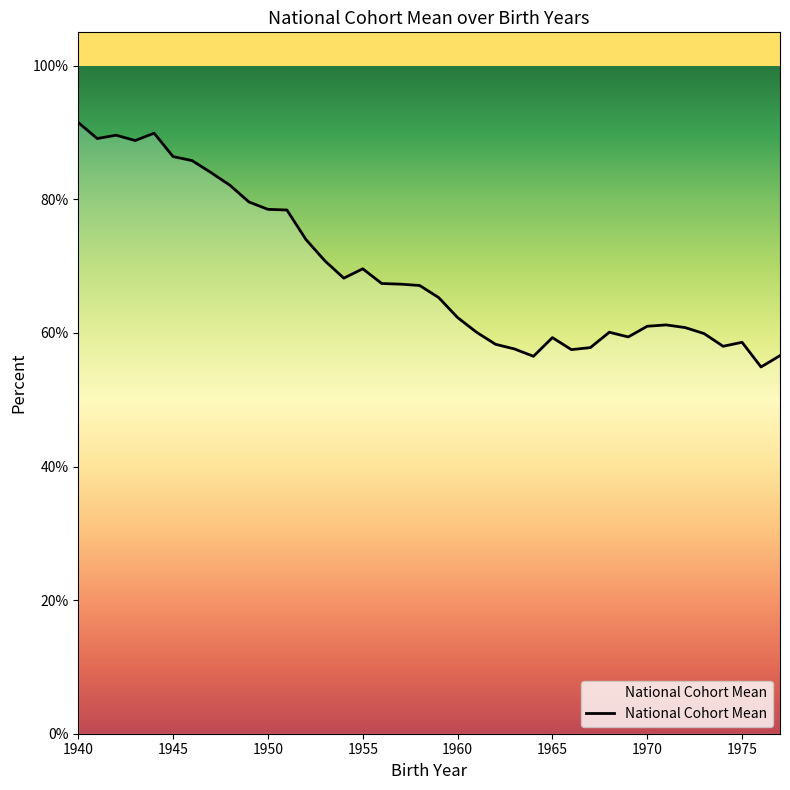

Does the chart display data point markers on the line(s)?

No